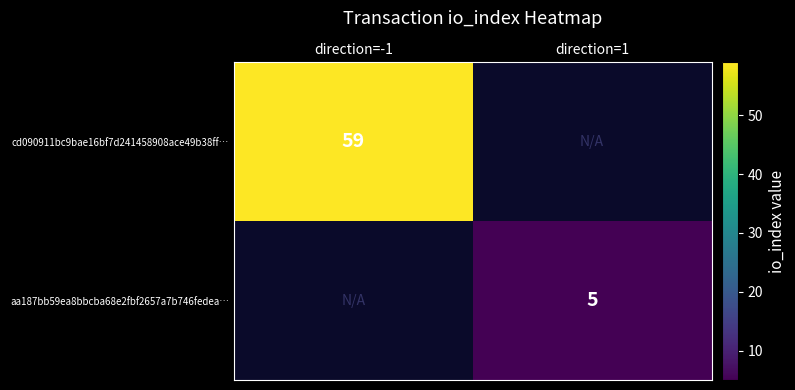

How many data points does each series have?

2